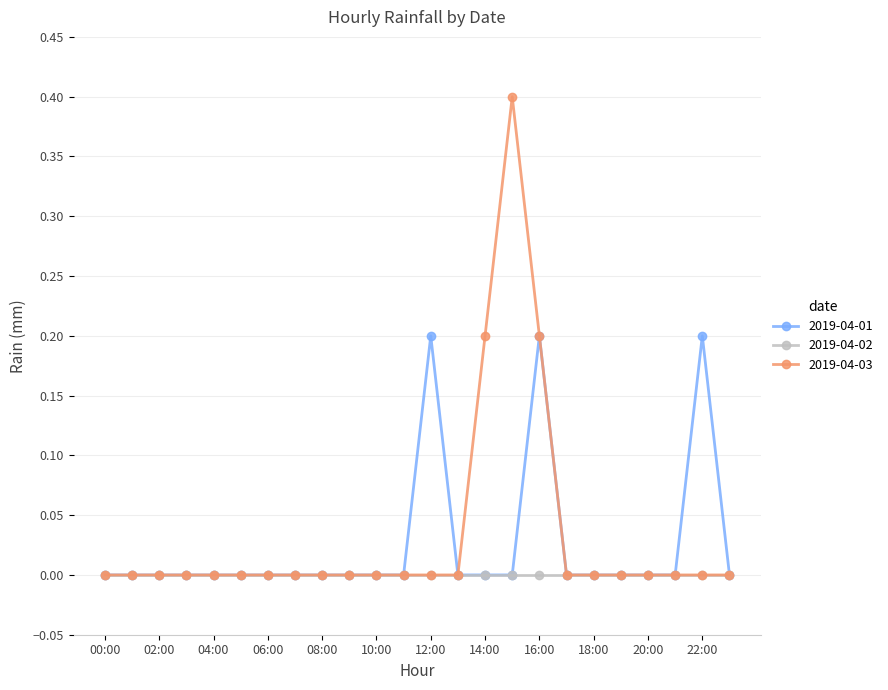

Rank the series by their maximum value, from lowest to highest.

2019-04-02, 2019-04-01, 2019-04-03